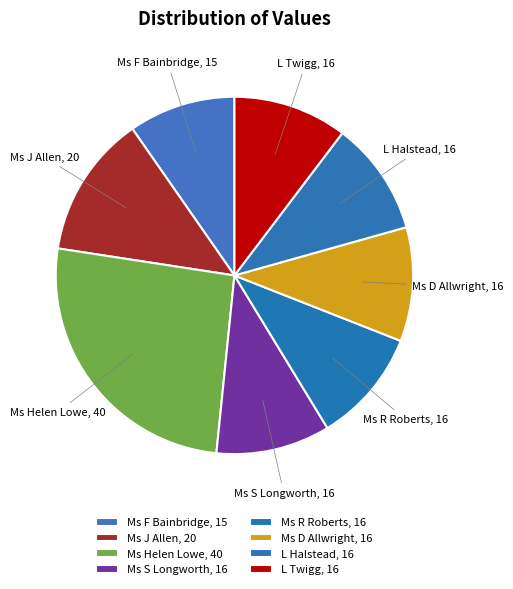

Is Ms Helen Lowe the majority of the pie?

No